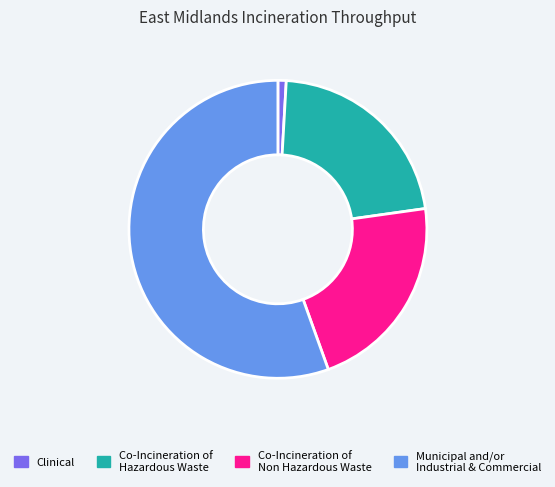

Which slice is the smallest?

Clinical